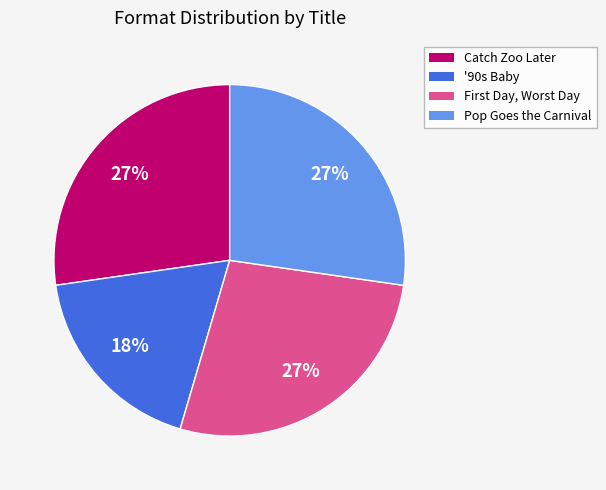

How many segments does this pie chart have?

4